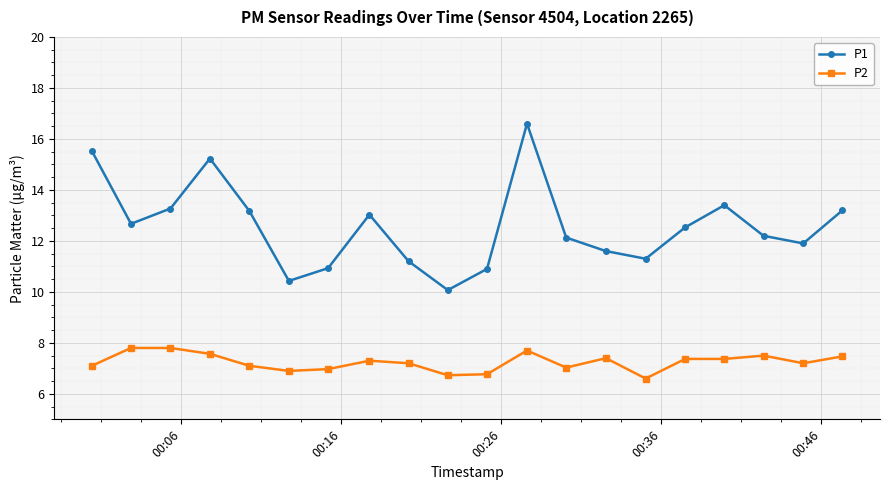

What is the value of the P2 point at the 13th from the left?

7.0